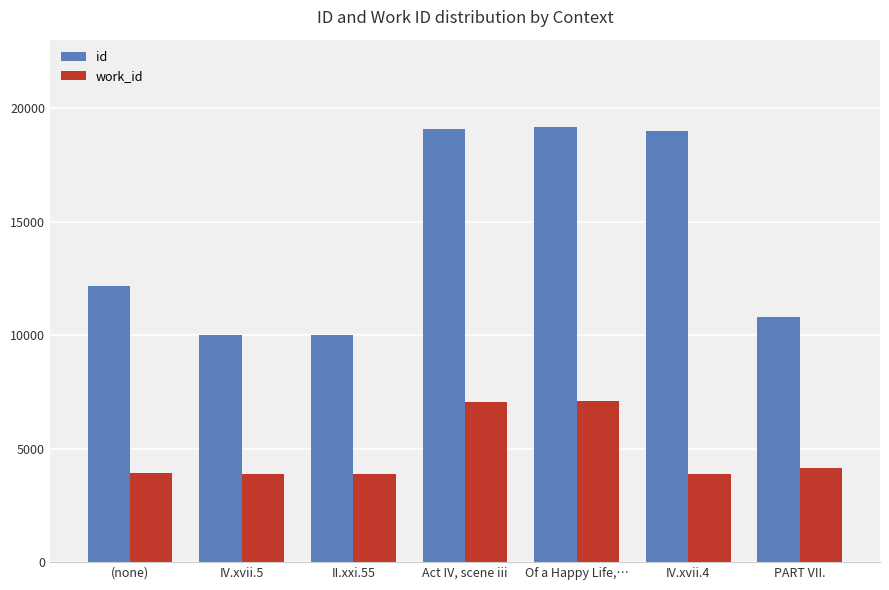

True or false: work_id has a value of 1614.7 at II.xxi.55.

False